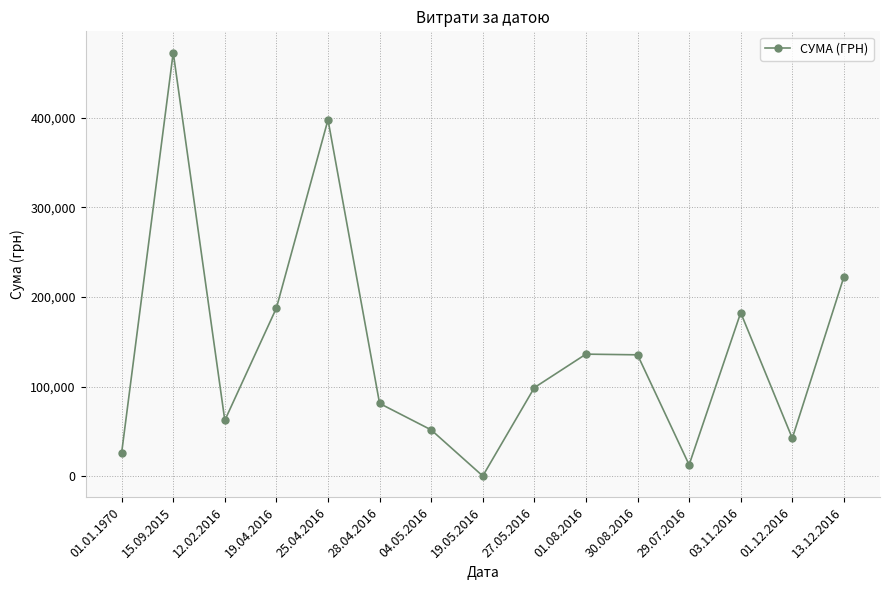

Where is the data nearest to the value 236529?

13.12.2016